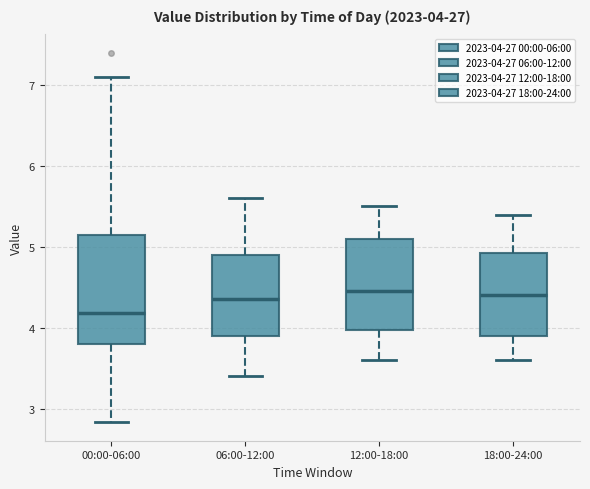

Comparing the boxes themselves (not the whiskers), which one is the tallest?

00:00-06:00